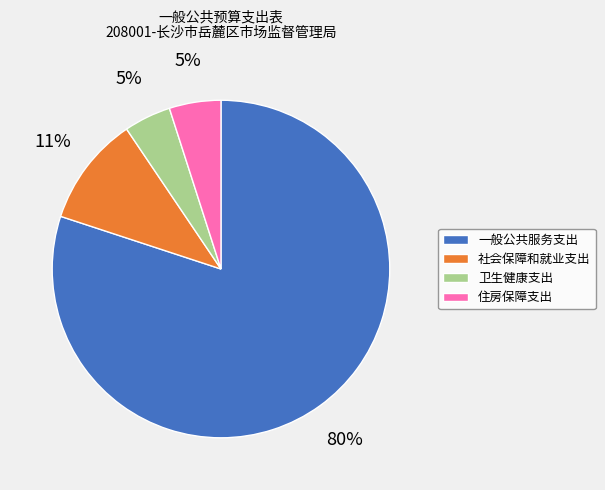

To the nearest percent, what portion does 住房保障支出 represent?

5%